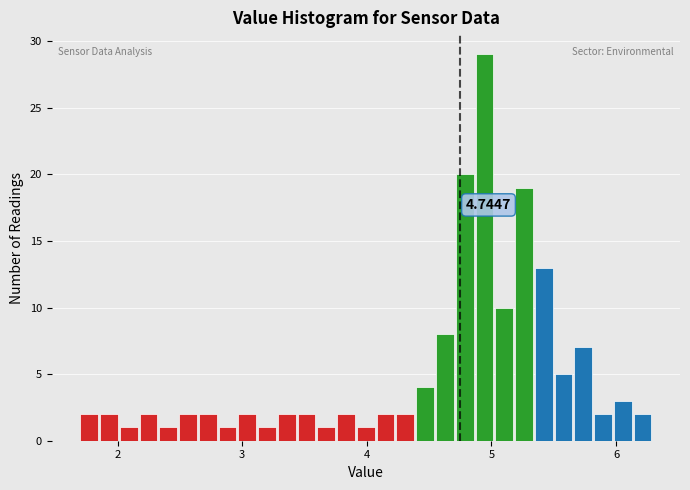

Around what value on the x-axis is the tallest bar? Give the approximate position of its centre, as read against the axis.

4.9